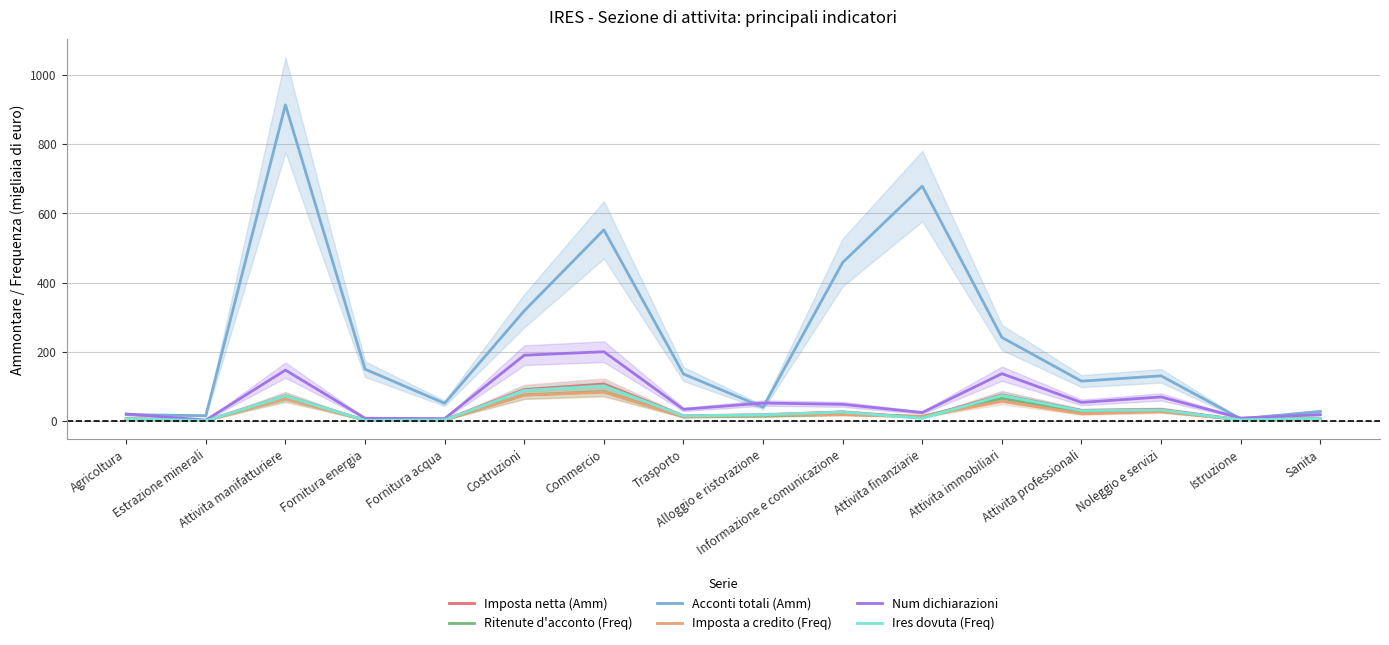

What is the sum of all Acconti totali (Amm) values?

3851.0